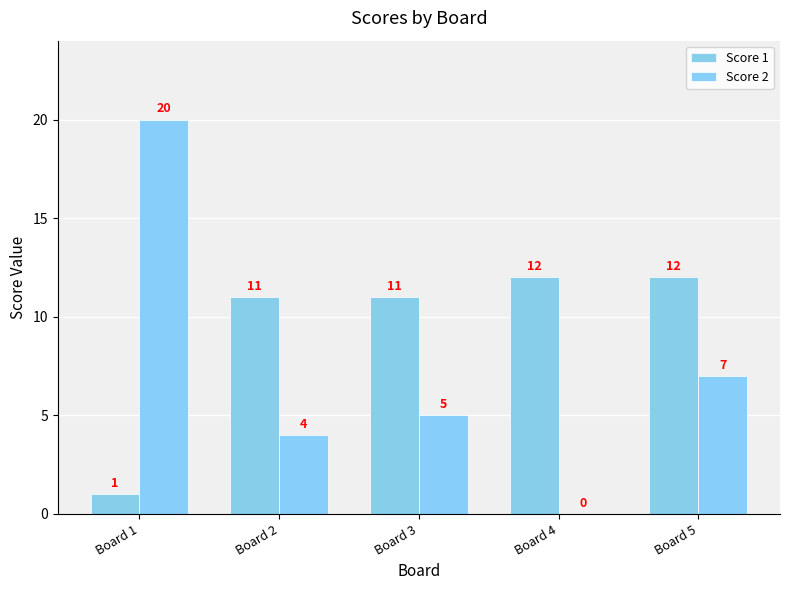

At which category is the sum across all series the highest?

Board 1